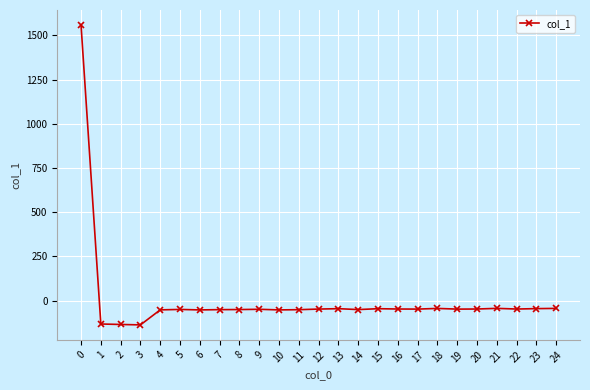

What is the difference between the maximum and minimum values?

1696.4